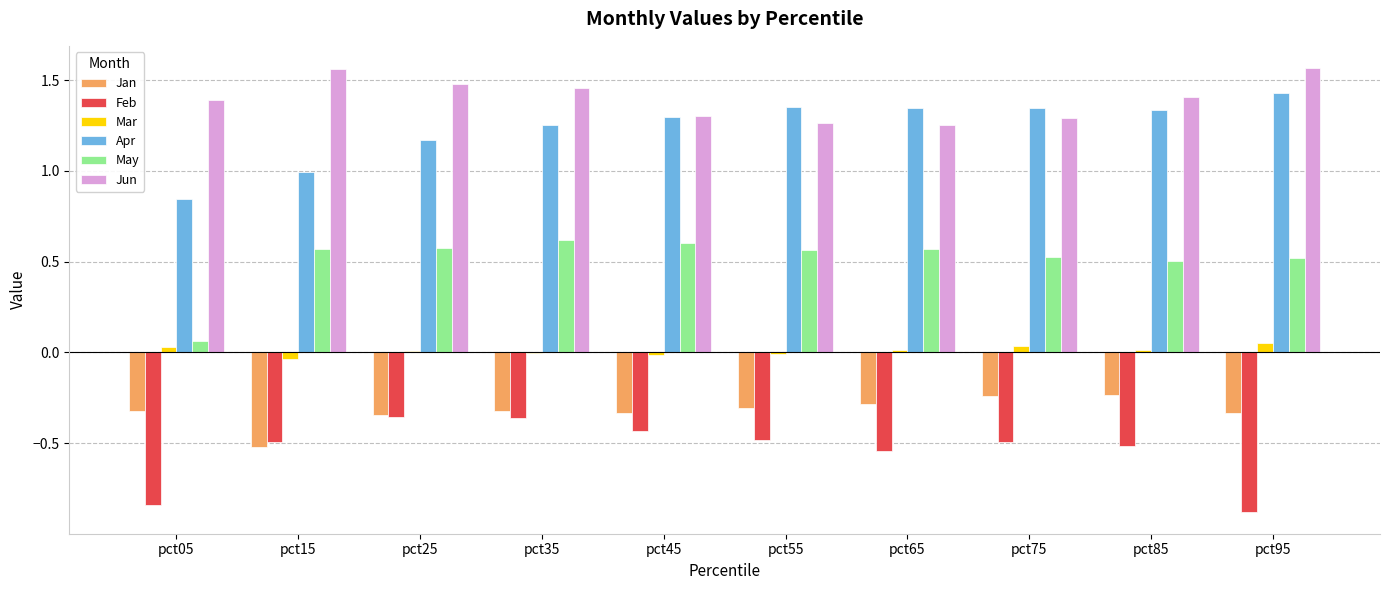

The Apr series shows 1.9 at pct75. True or false?

False